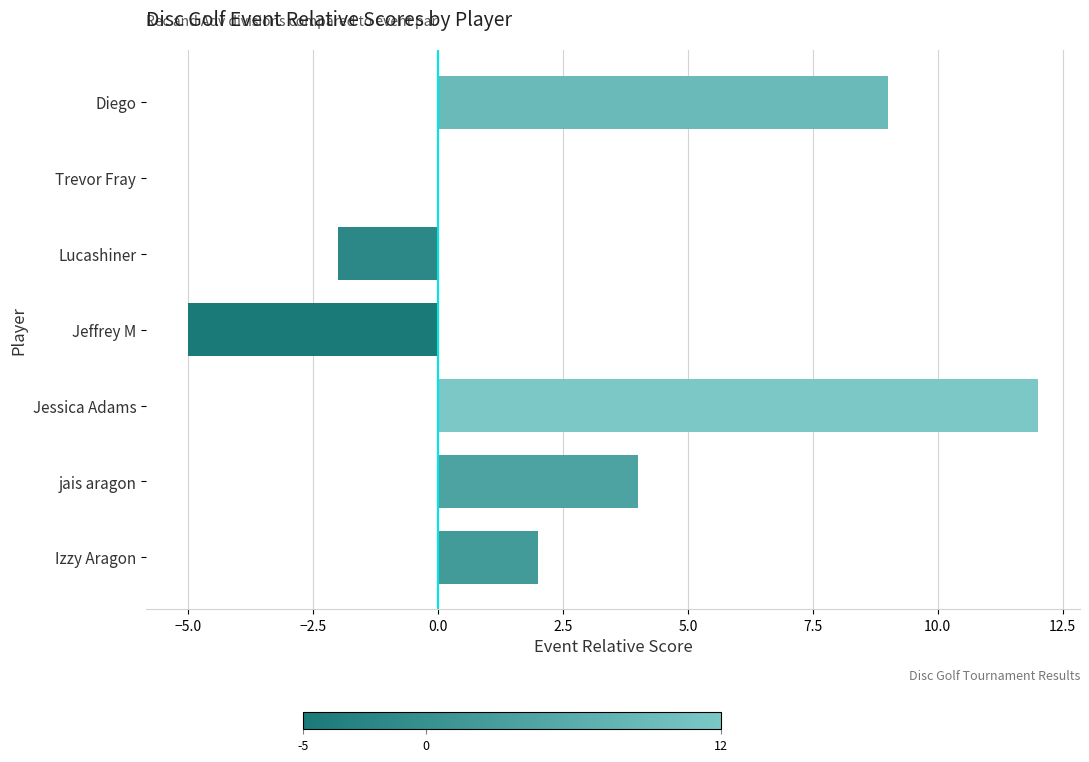

Between Jessica Adams and jais aragon, which is larger?

Jessica Adams